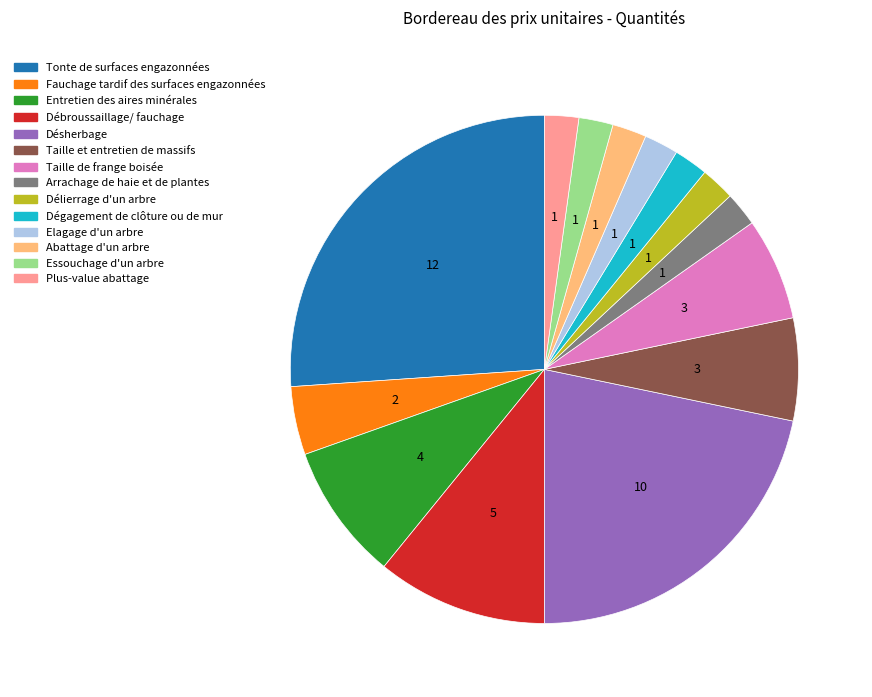

Is there any slice that represents more than half of the pie?

No